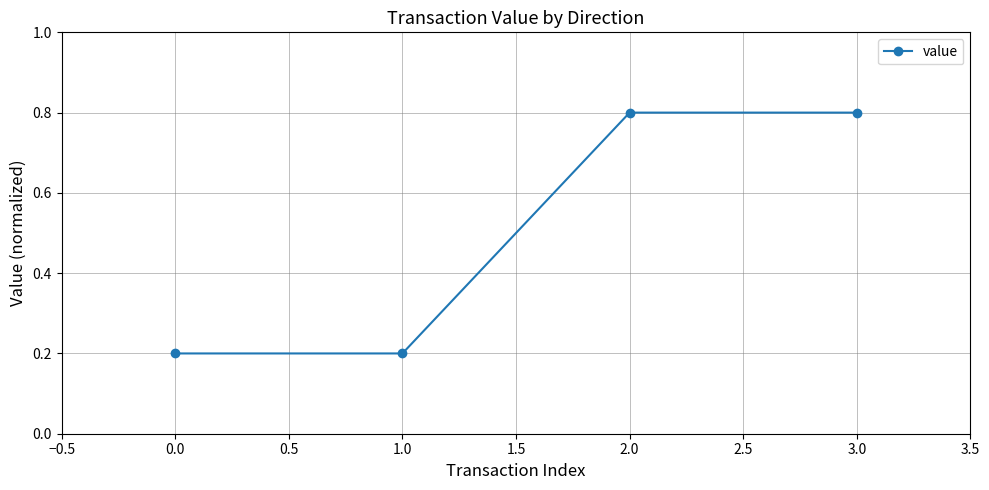

Between 1.0 and 3.0, which is larger?

3.0